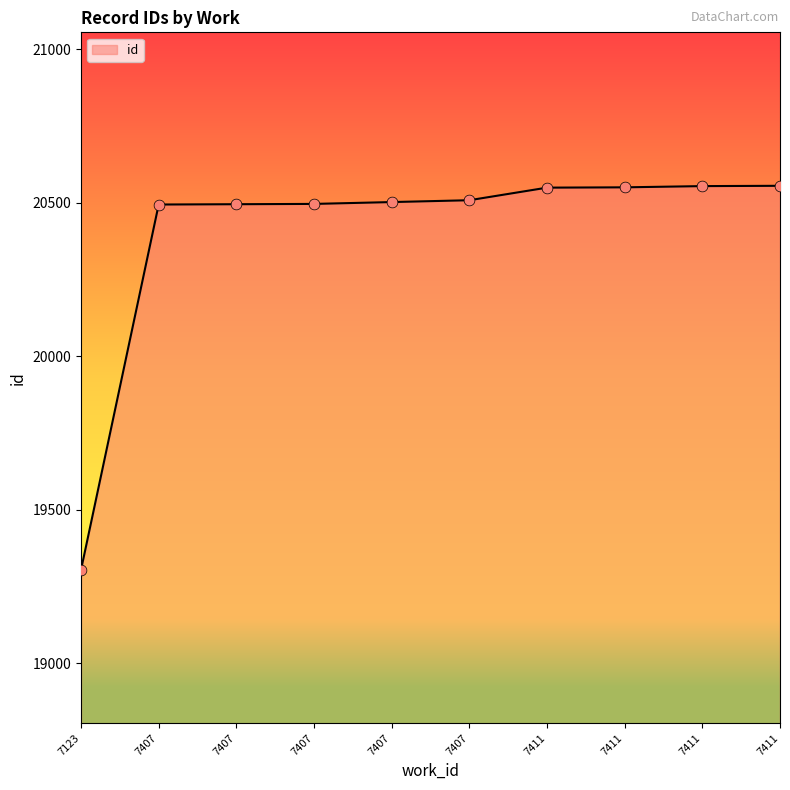

Between 7411 and 7407, which is larger?

7411